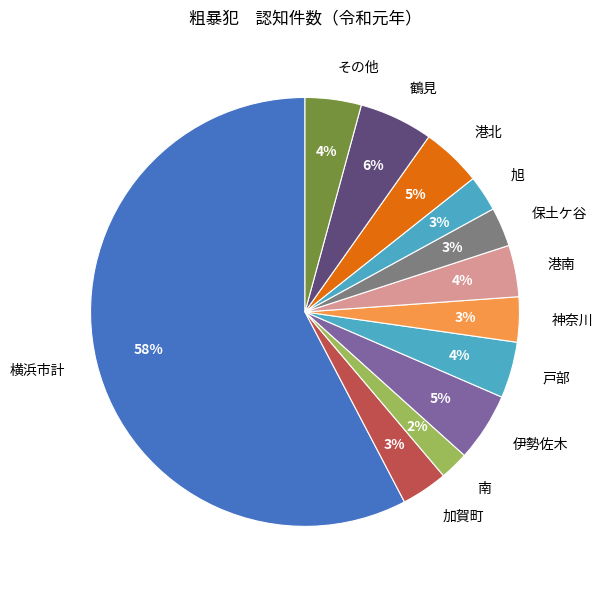

Which has a higher value, 加賀町 or 戸部?

戸部